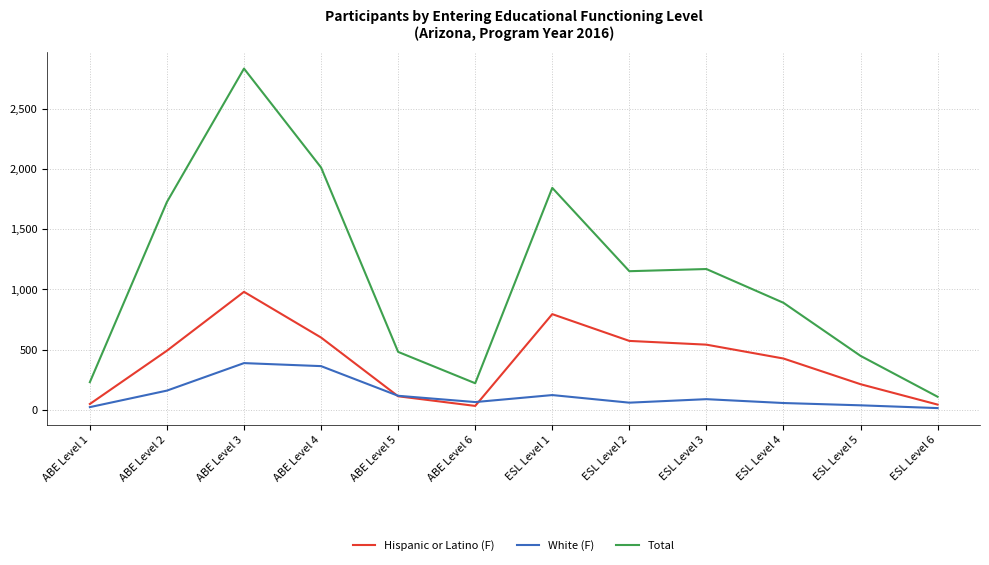

Rank the series at ESL Level 4 from highest to lowest value.

Total, Hispanic or Latino (F), White (F)